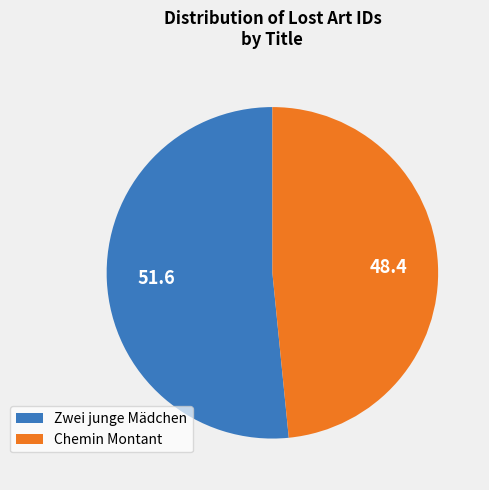

True or false: Chemin Montant accounts for 36% of the total.

False